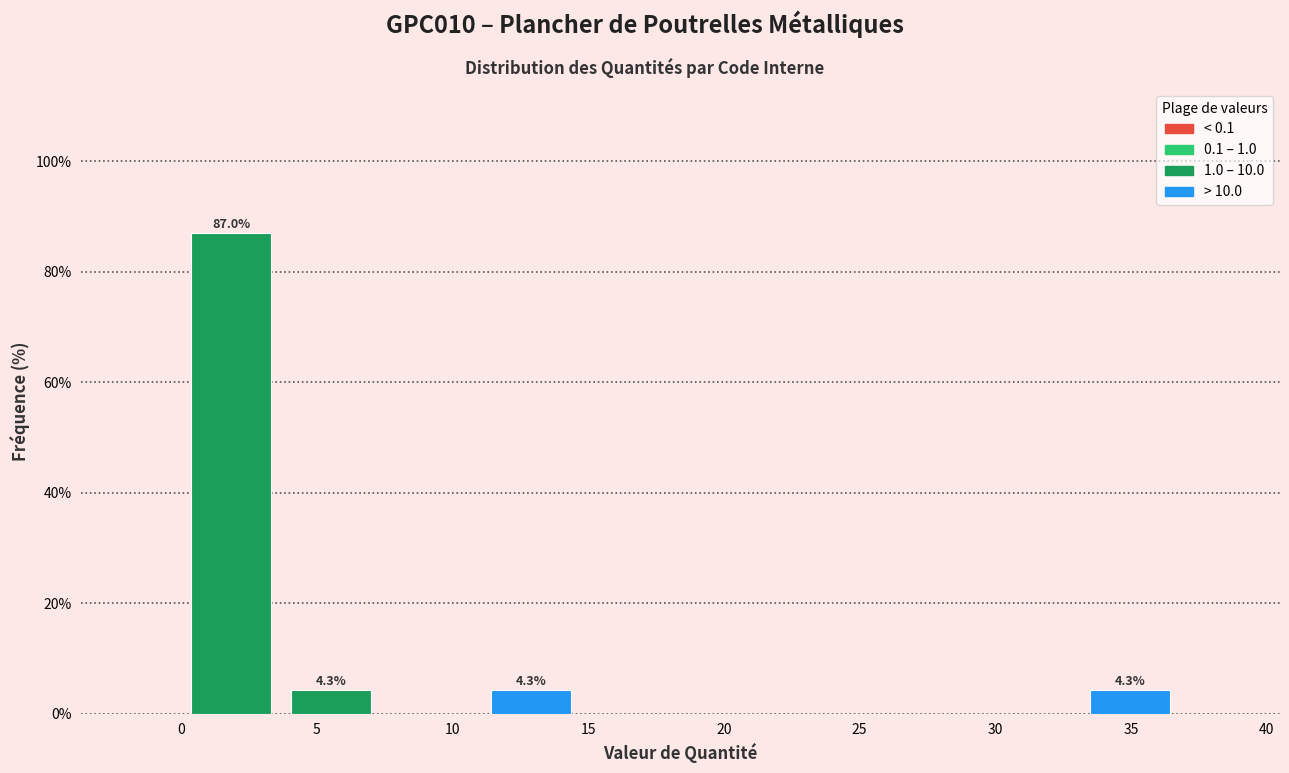

Which range on the x-axis has the tallest bar?

0.0 to 3.5